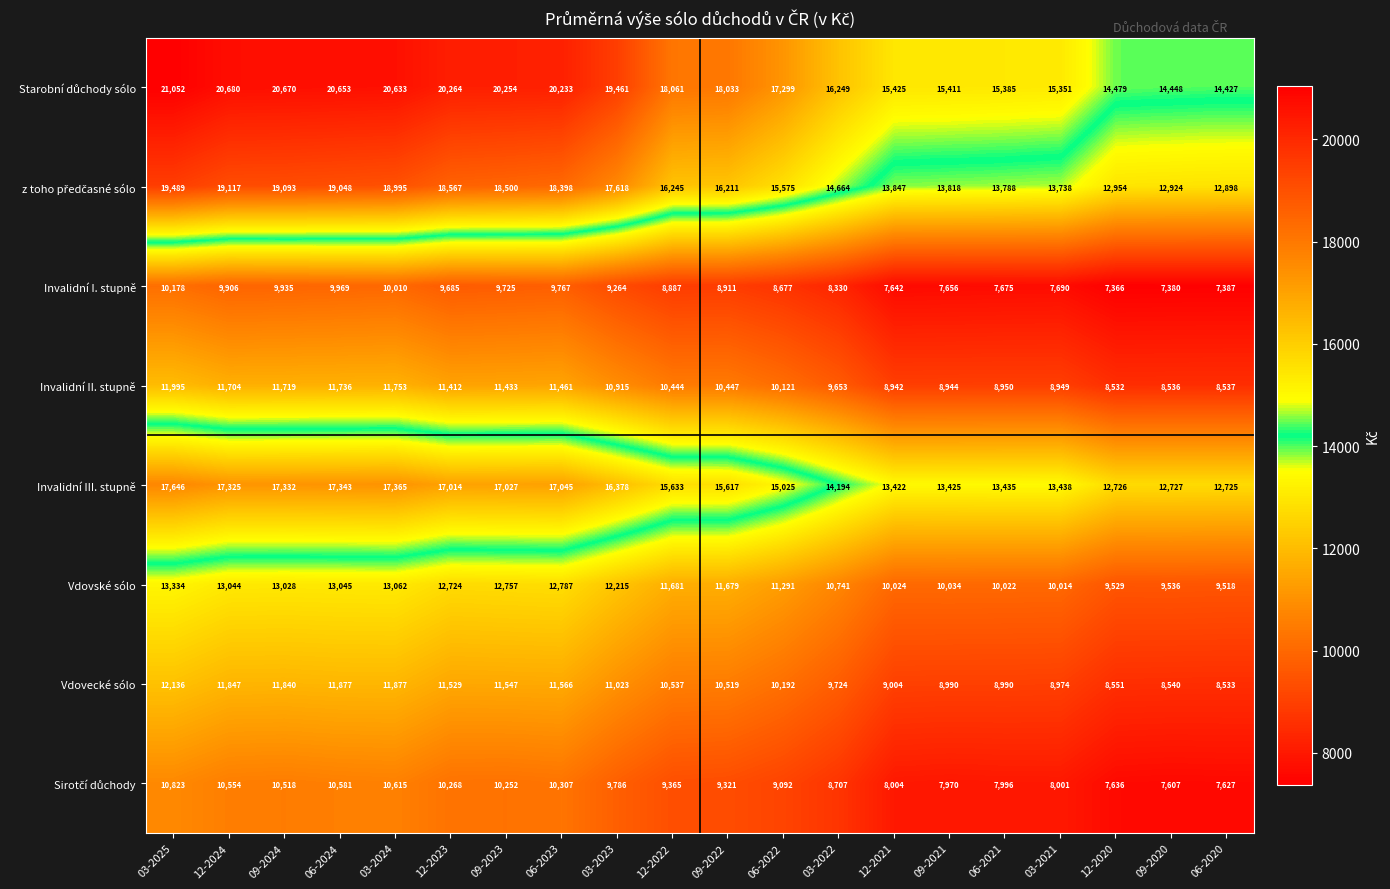

How many distinct data groups are displayed?

8